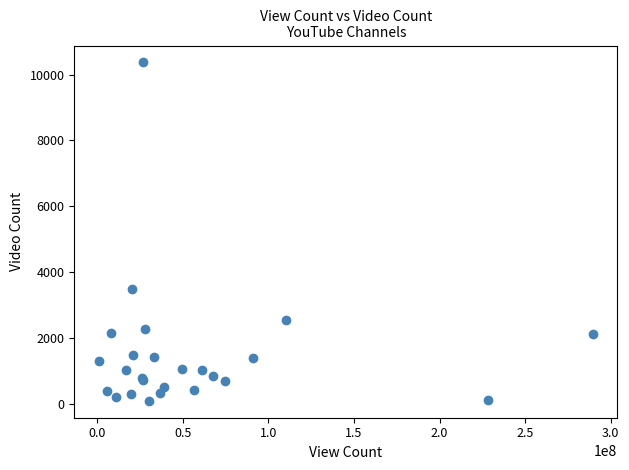

What Y value in the scatter plot is closest to 5229?

3486